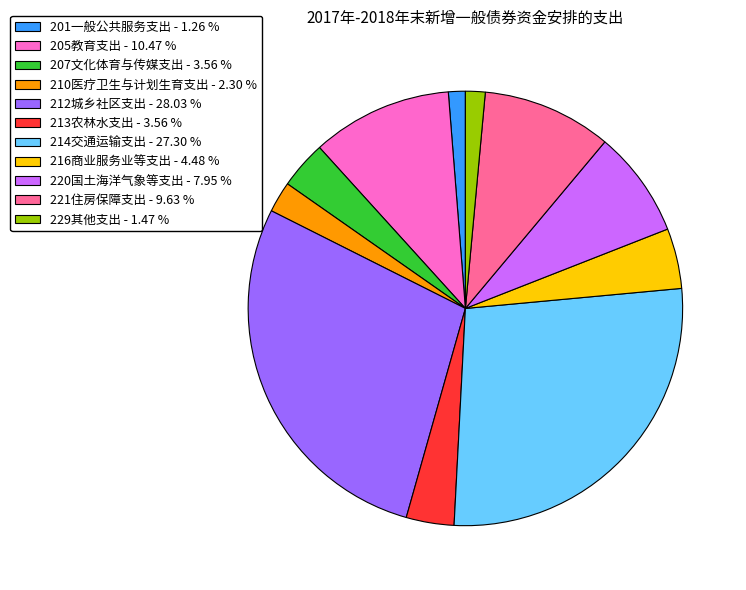

Combined, do 201一般公共服务支出 - 1.26 % and 216商业服务业等支出 - 4.48 % account for over 50%?

No